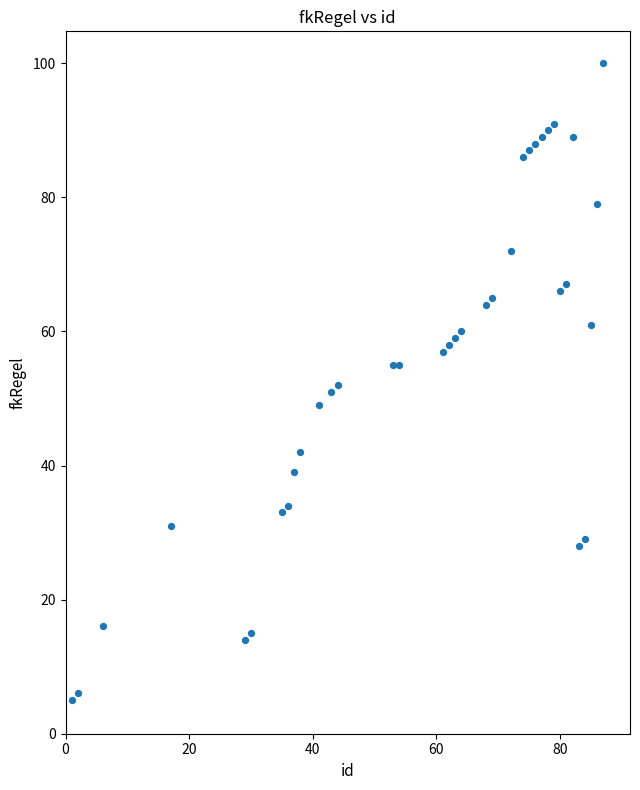

What is the range of X values (max minus min)?

86